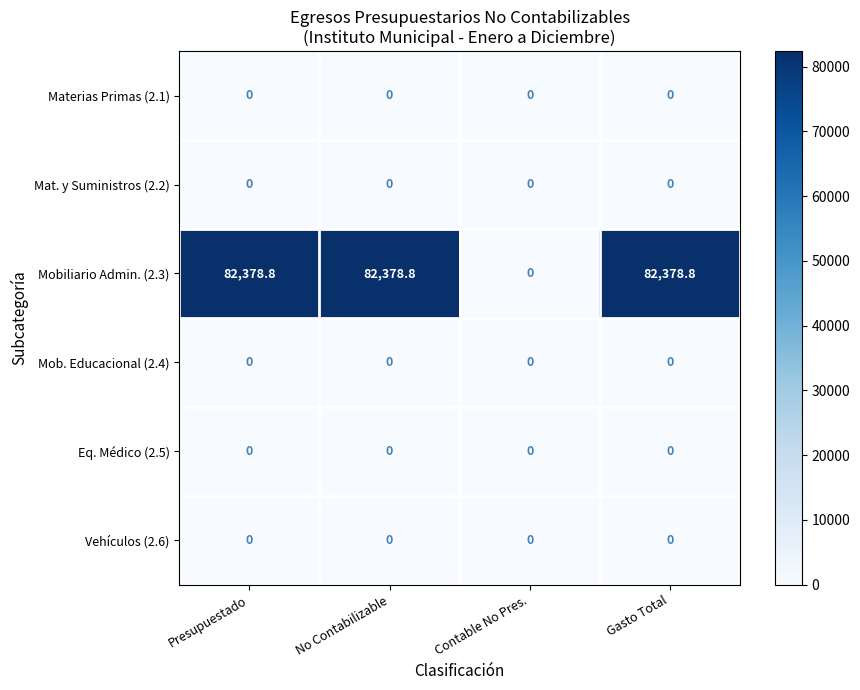

What is the difference between the highest and lowest values at No Contabilizable?

82378.8